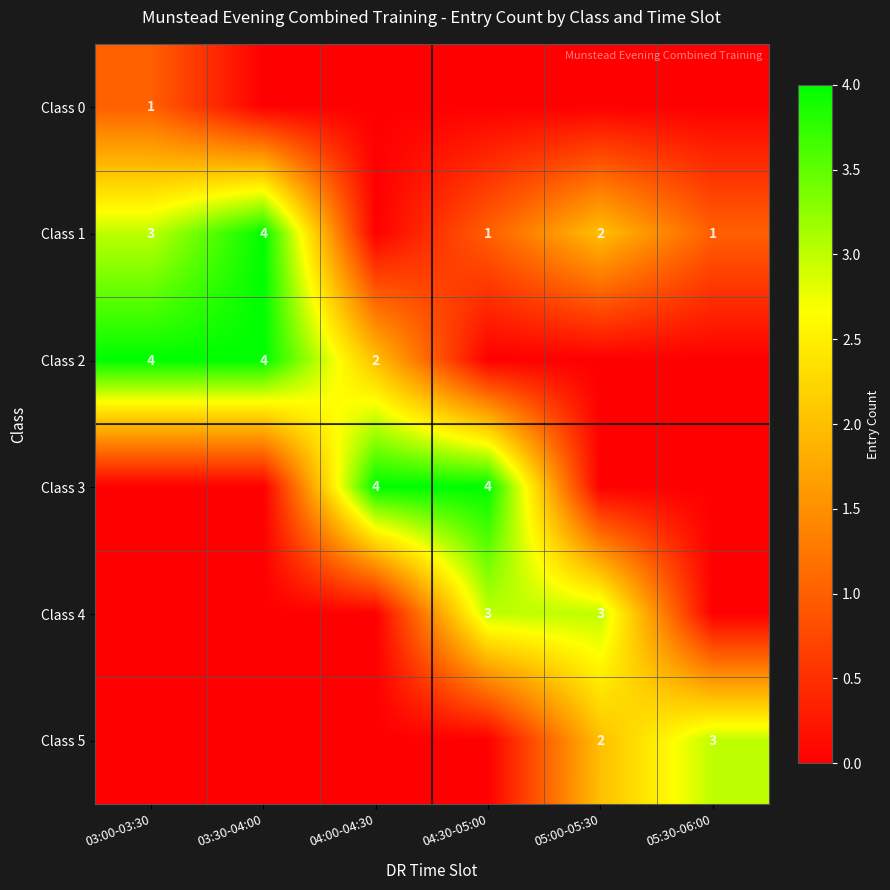

What is the difference between the Class 5 values at 05:00-05:30 and 05:30-06:00?

1